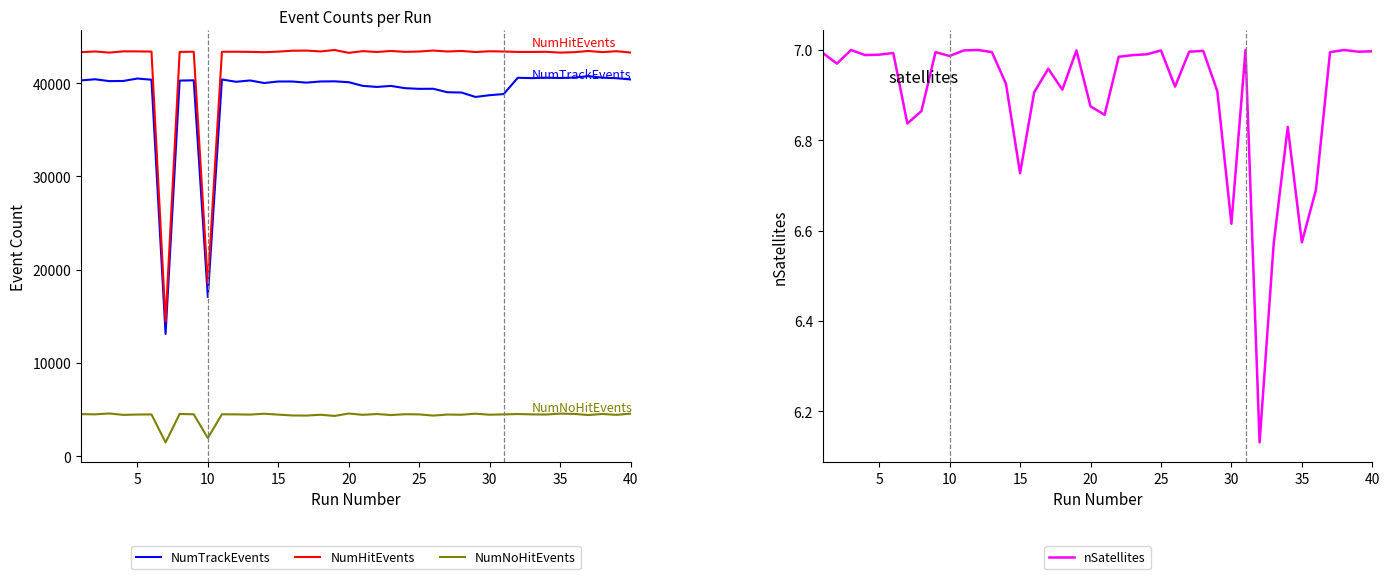

What is the minimum value shown in the chart?

6.1